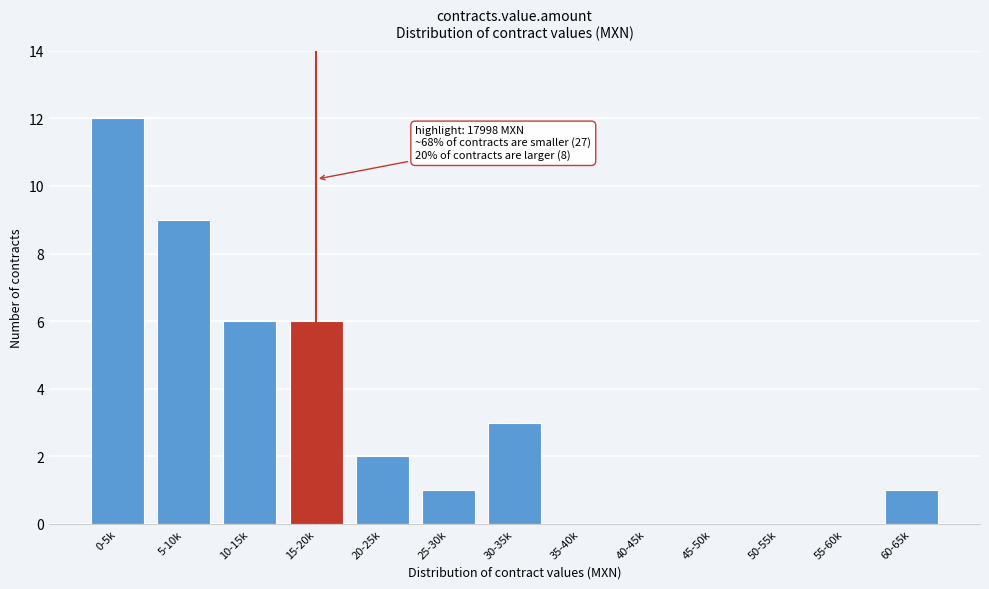

Reading right to left, transcribe all the data shown in this chart.

60-65k=1	55-60k=0	50-55k=0	45-50k=0	40-45k=0	35-40k=0	30-35k=3	25-30k=1	20-25k=2	15-20k=6	10-15k=6	5-10k=9	0-5k=12